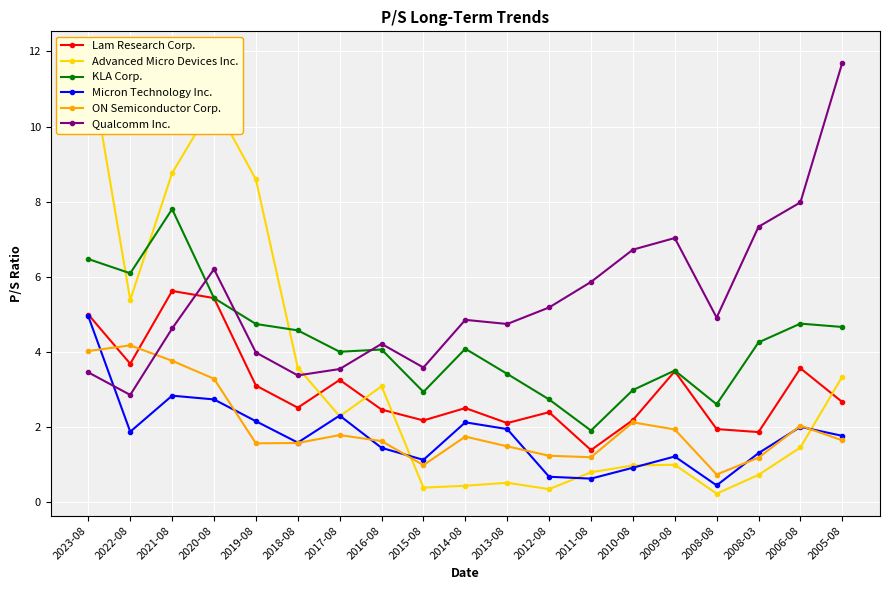

Count the number of categories in the chart.

19